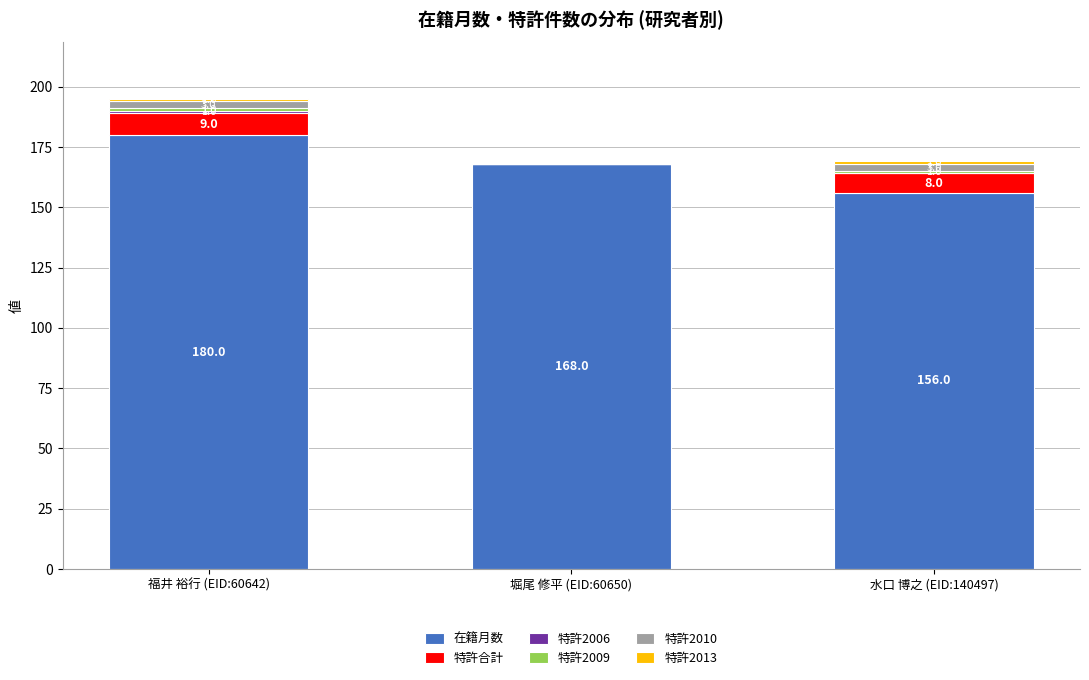

At which category is the sum across all series the highest?

福井 裕行 (EID:60642)